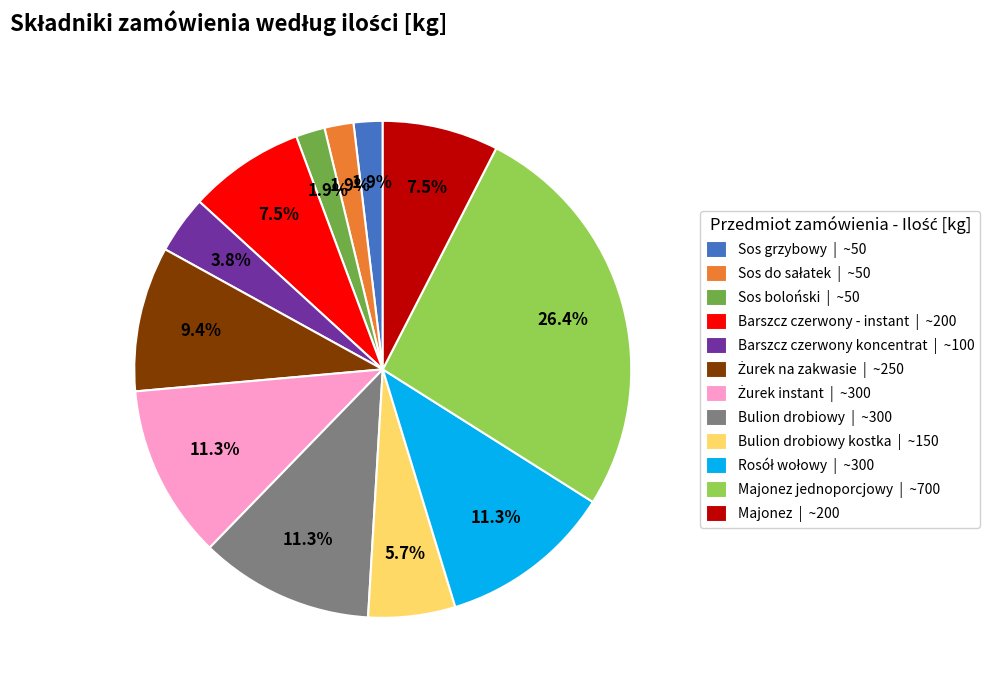

What portion of the pie excludes Majonez | ~200?

92.5%